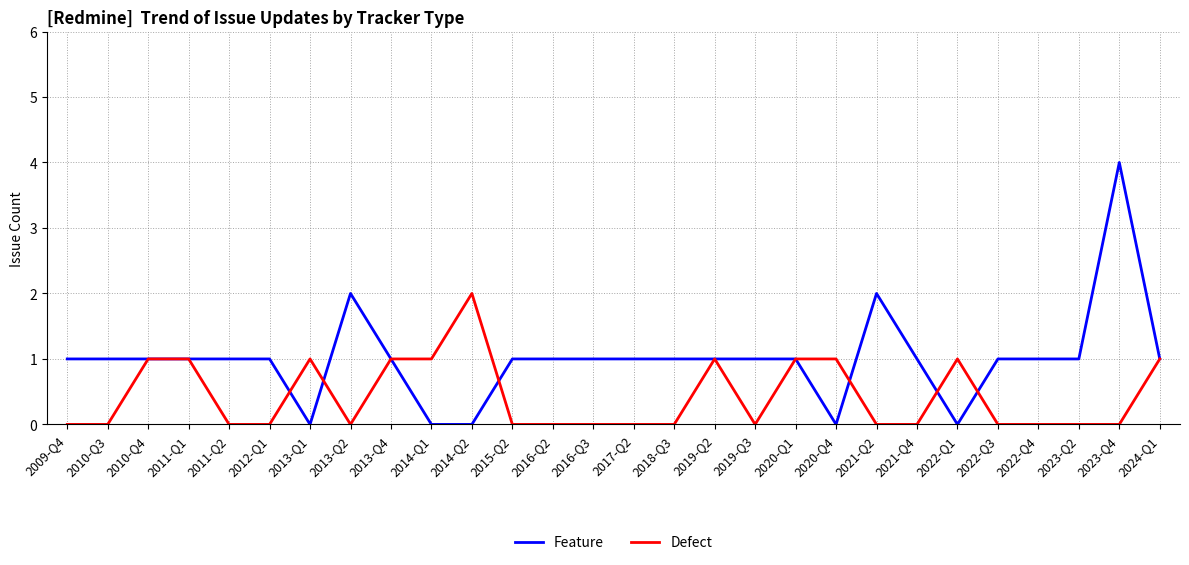

Reading left to right, what are all the values shown in this chart?

Feature: 2009-Q4=1	2010-Q3=1	2010-Q4=1	2011-Q1=1	2011-Q2=1	2012-Q1=1	2013-Q1=0	2013-Q2=2	2013-Q4=1	2014-Q1=0	2014-Q2=0	2015-Q2=1	2016-Q2=1	2016-Q3=1	2017-Q2=1	2018-Q3=1	2019-Q2=1	2019-Q3=1	2020-Q1=1	2020-Q4=0	2021-Q2=2	2021-Q4=1	2022-Q1=0	2022-Q3=1	2022-Q4=1	2023-Q2=1	2023-Q4=4	2024-Q1=1
Defect: 2009-Q4=0	2010-Q3=0	2010-Q4=1	2011-Q1=1	2011-Q2=0	2012-Q1=0	2013-Q1=1	2013-Q2=0	2013-Q4=1	2014-Q1=1	2014-Q2=2	2015-Q2=0	2016-Q2=0	2016-Q3=0	2017-Q2=0	2018-Q3=0	2019-Q2=1	2019-Q3=0	2020-Q1=1	2020-Q4=1	2021-Q2=0	2021-Q4=0	2022-Q1=1	2022-Q3=0	2022-Q4=0	2023-Q2=0	2023-Q4=0	2024-Q1=1